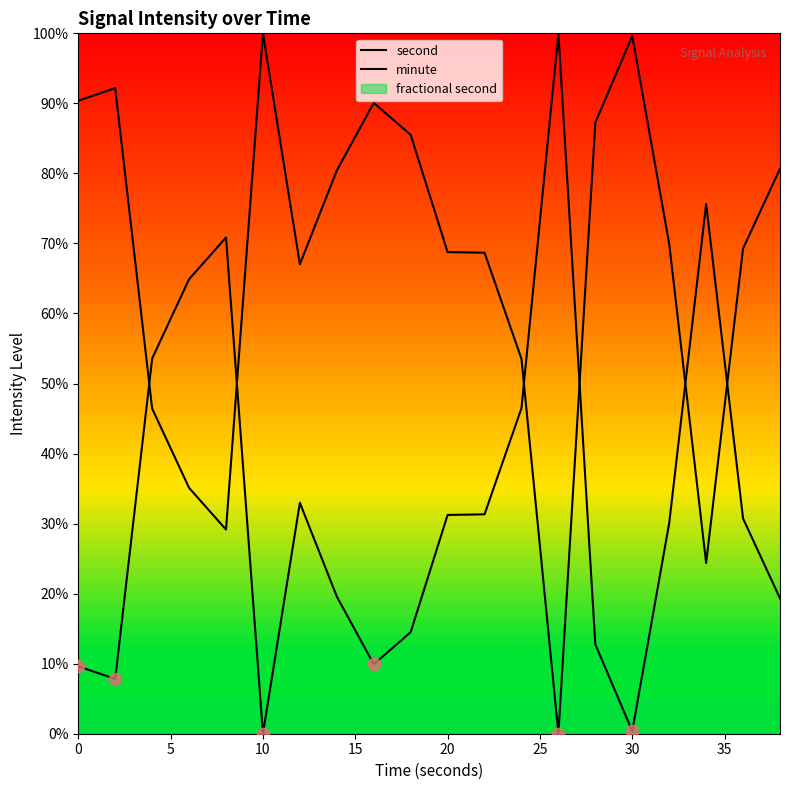

Which series has the largest total across all categories?

minute